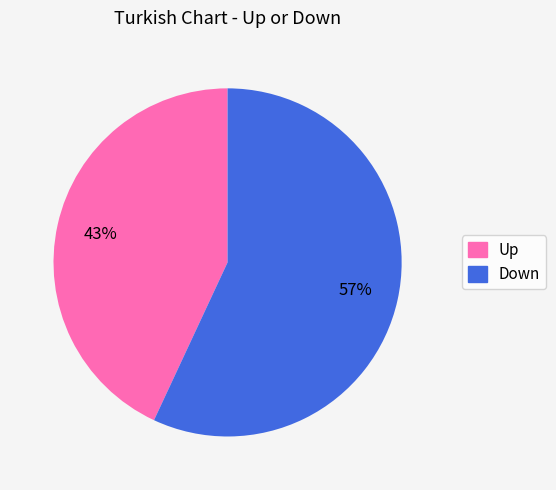

To the nearest percent, what is the average slice percentage?

50%